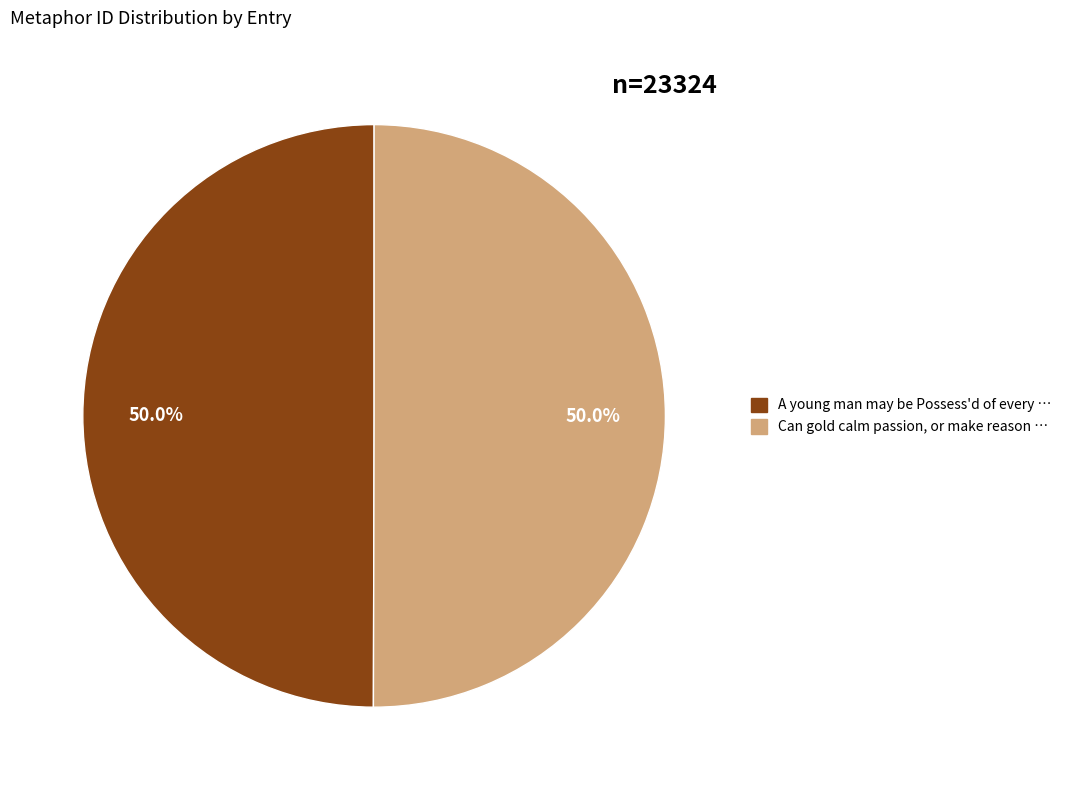

To the nearest percent, what is the combined percentage of Can gold calm passion, or make reason and A young man may be Possess'd of every?

100%